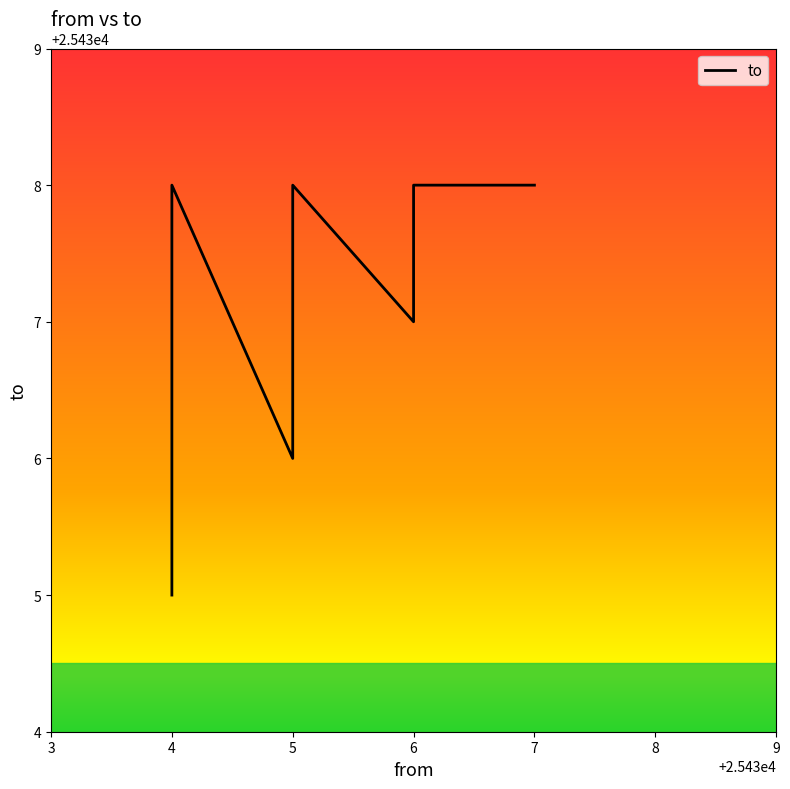

At which category does the chart reach its peak across all series?

7